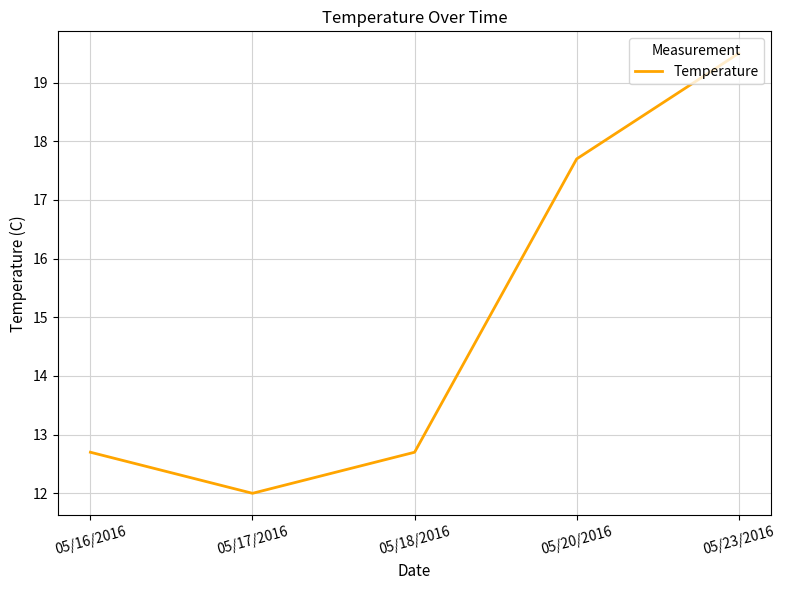

Reading right to left, list all the values displayed in this chart.

05/23/2016=19.5	05/20/2016=17.7	05/18/2016=12.7	05/17/2016=12.0	05/16/2016=12.7